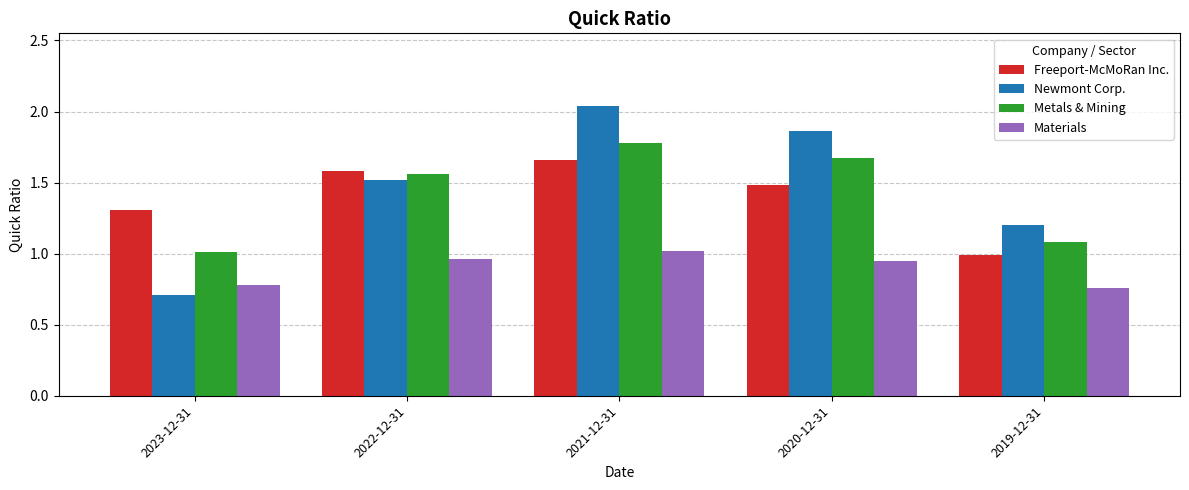

At which label does Freeport-McMoRan Inc. reach its minimum?

2019-12-31